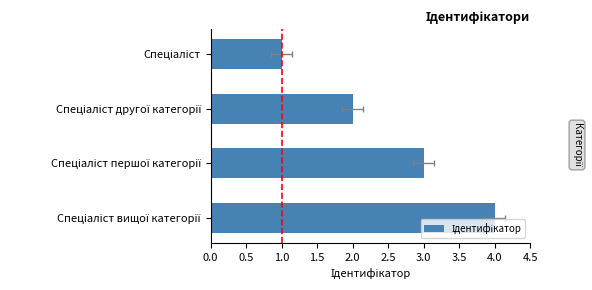

Reading right to left, list all the values displayed in this chart.

4	3	2	1